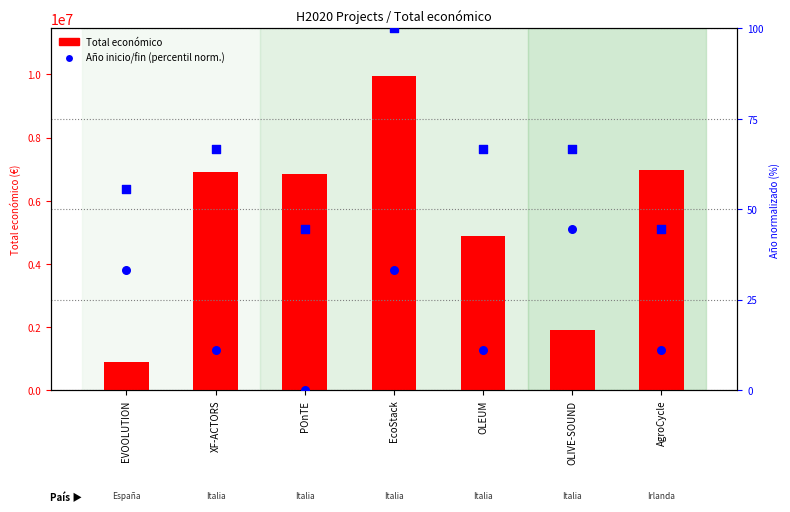

Which series has the widest spread of Y values?

Total económico